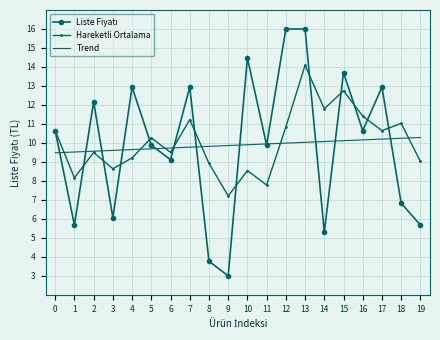

What is the average value of the Hareketli Ortalama series?

10.1